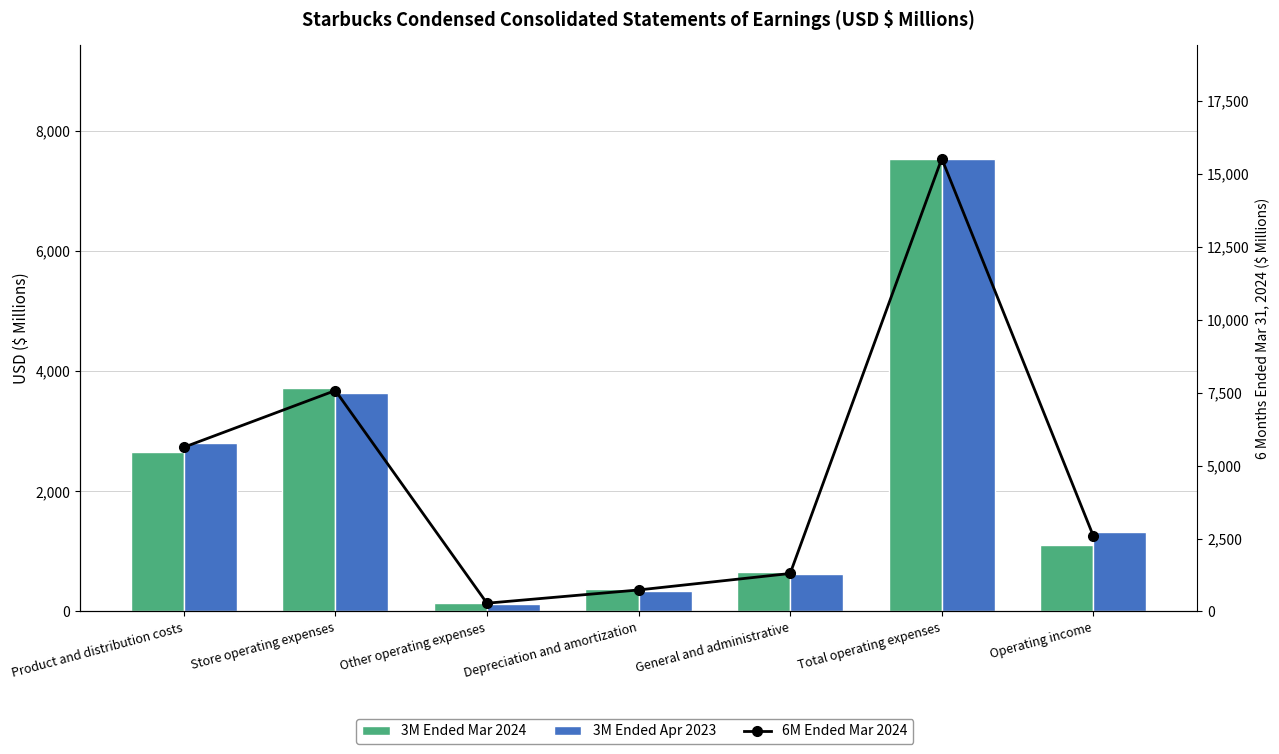

What is the lowest value of the 3M Ended Apr 2023 series?

126.2